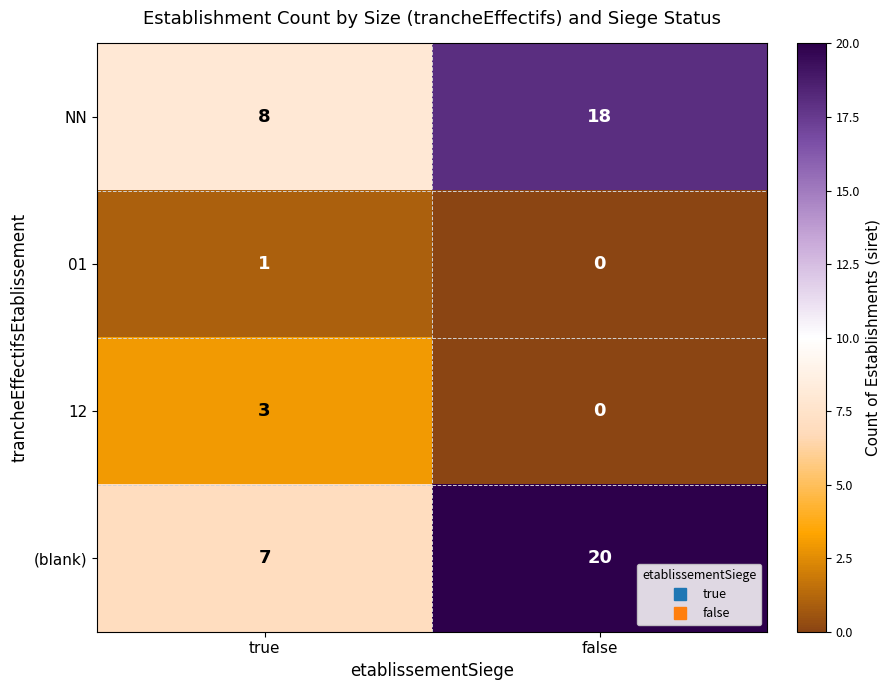

Reading left to right, list all the values displayed in this chart.

NN: 8	18
01: 1	0
12: 3	0
(blank): 7	20